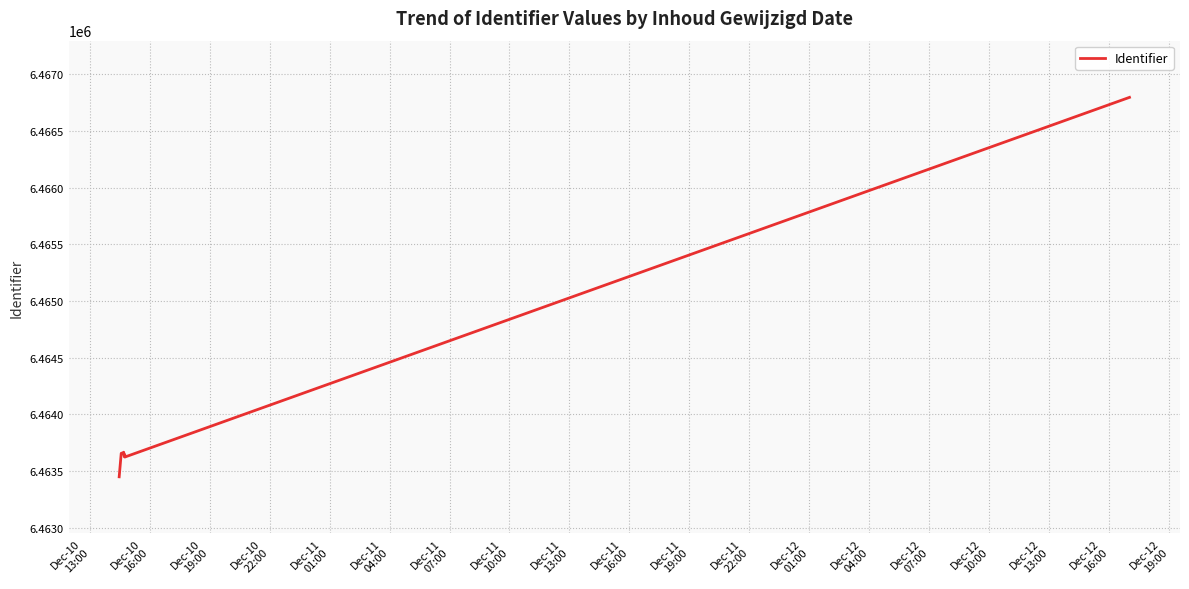

Which has a higher value, Dec-10
13:00 or Dec-10
22:00?

Dec-10
22:00